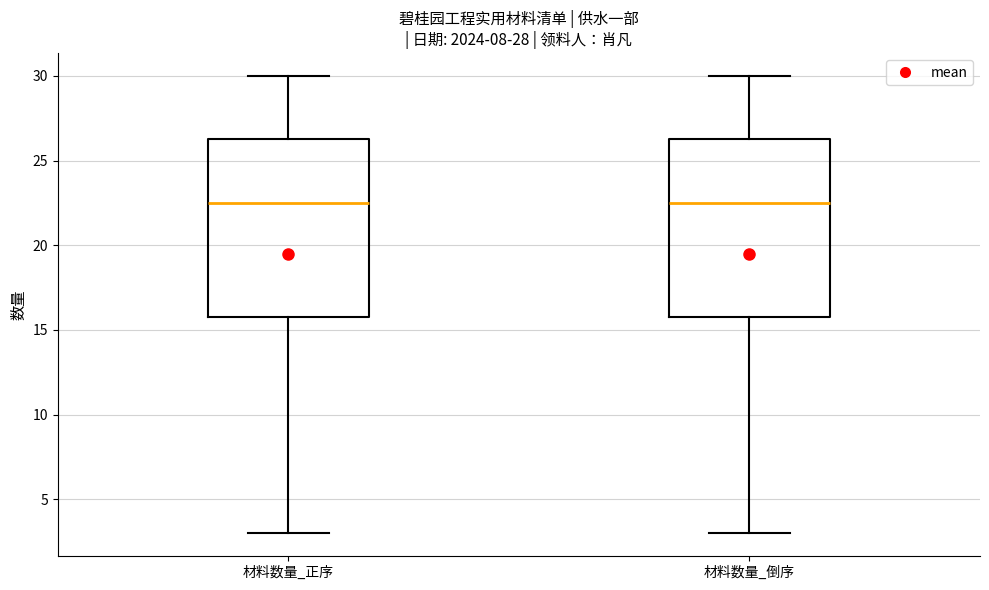

Reading left to right, read every box against the y-axis: the position of its median line, the range the box covers, and the ends of its whiskers. The values are not printed on the chart, so give them approximately, as read against the axis.

材料数量_正序: median 22.5, box 16.0 to 26.5, whiskers 3.0 to 30.0
材料数量_倒序: median 22.5, box 16.0 to 26.5, whiskers 3.0 to 30.0